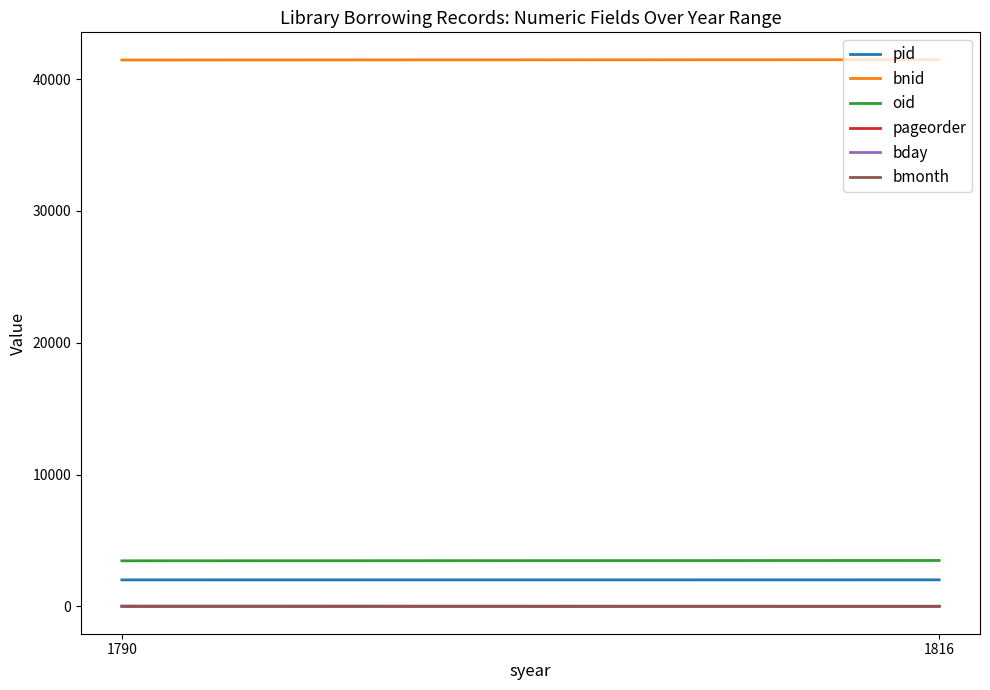

Which series changed the most between 1790 and 1816?

bnid